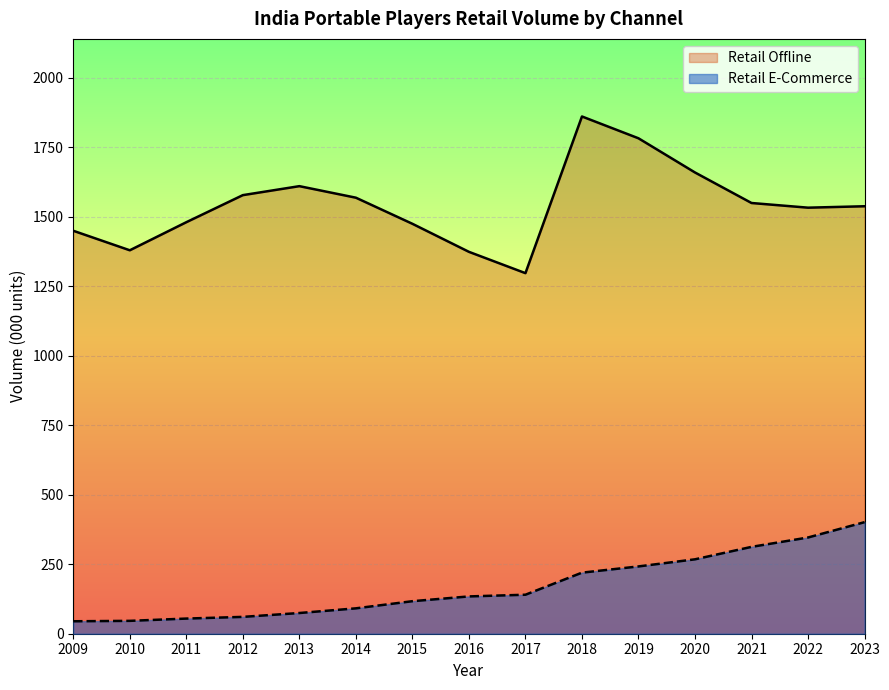

The value of Retail E-Commerce at 2022 is 483.2. True or false?

False